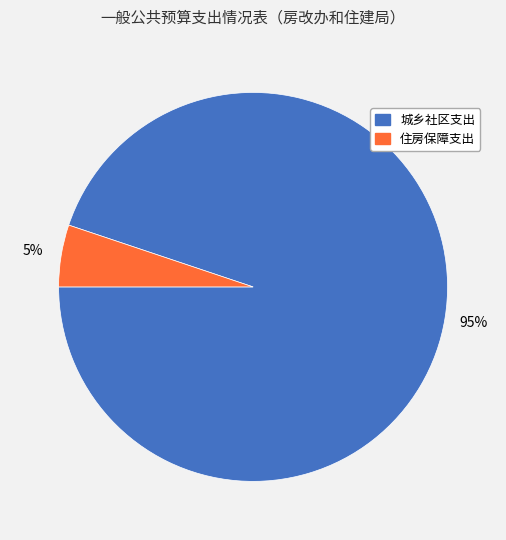

Do 城乡社区支出 and 住房保障支出 together represent more than half of the pie?

Yes